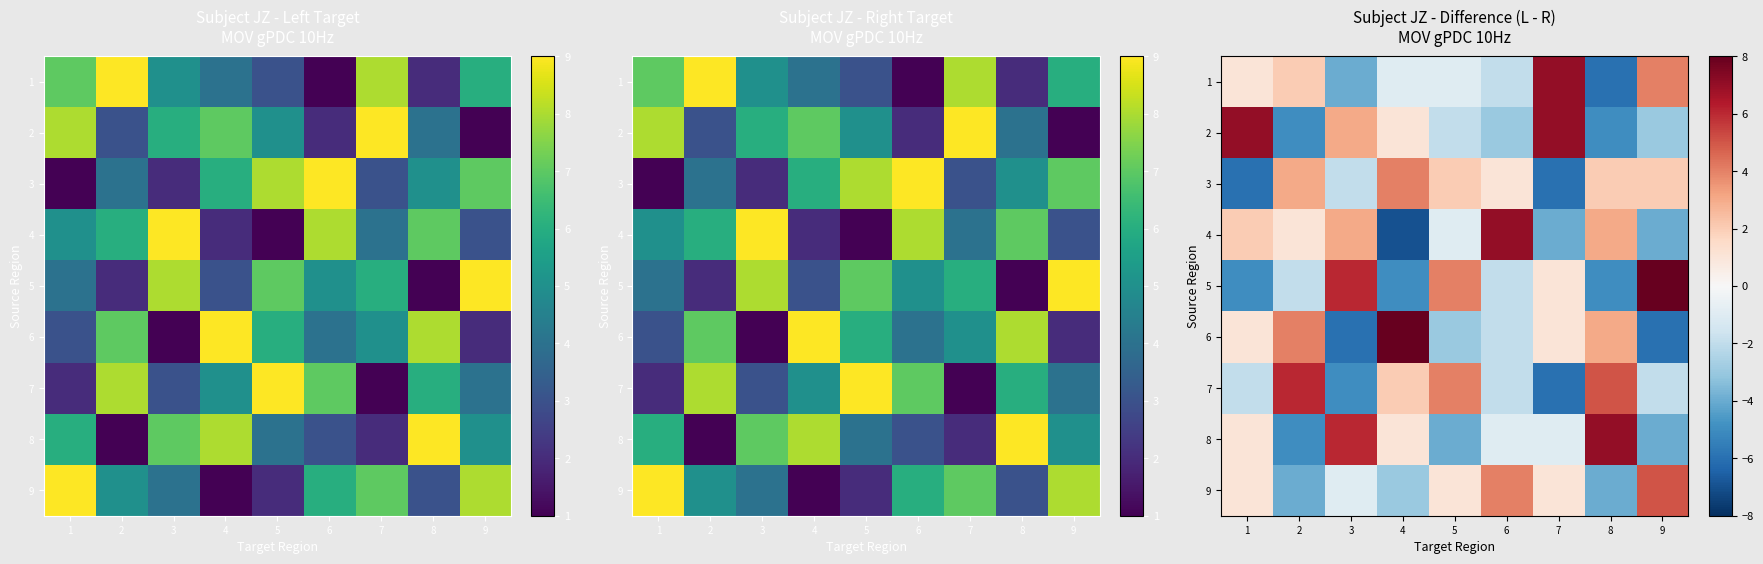

How many categories are shown in the chart?

9